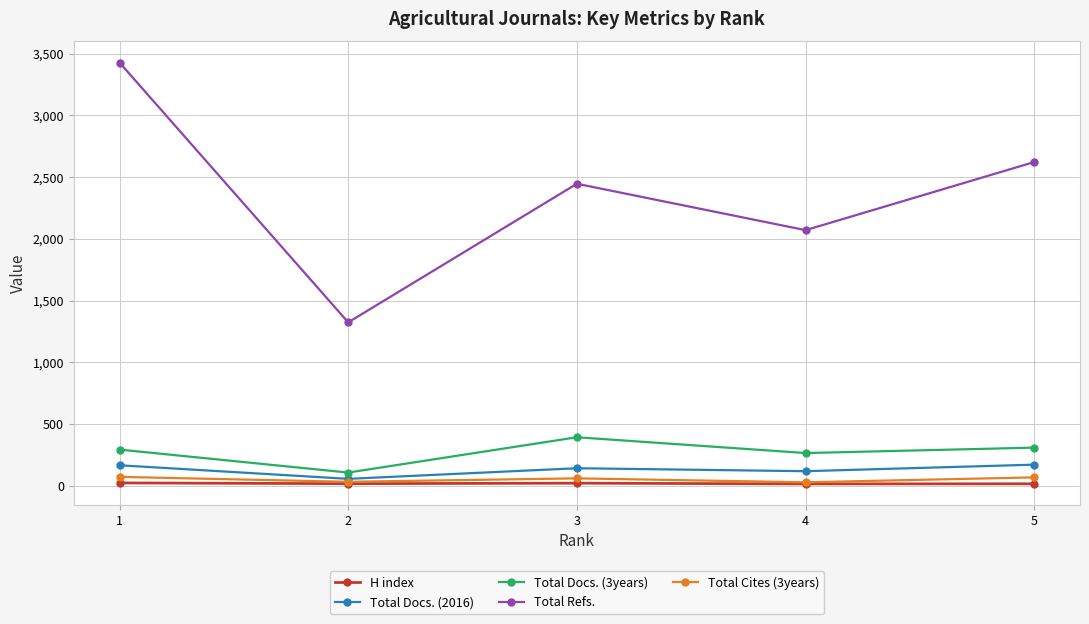

Is this an area chart (filled region under the line)?

No